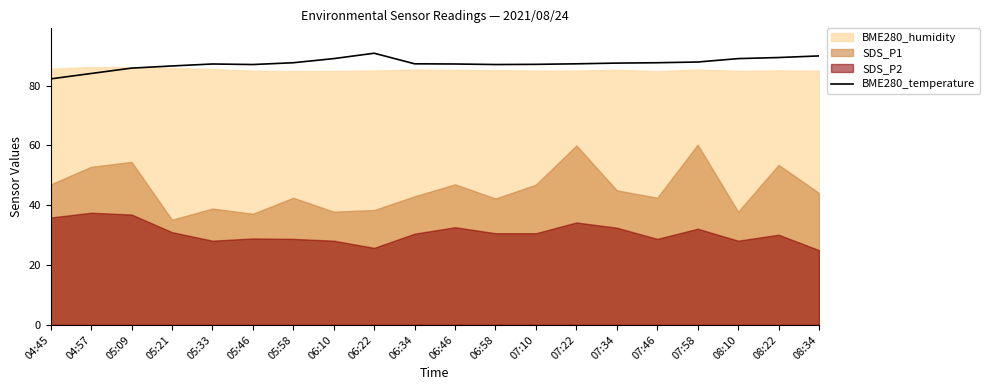

Reading right to left, what are all the values shown in this chart?

08:34=89.9	08:22=89.4	08:10=89.0	07:58=87.9	07:46=87.7	07:34=87.5	07:22=87.3	07:10=87.1	06:58=87.1	06:46=87.2	06:34=87.3	06:22=90.8	06:10=89.0	05:58=87.7	05:46=87.1	05:33=87.2	05:21=86.6	05:09=85.9	04:57=84.1	04:45=82.3